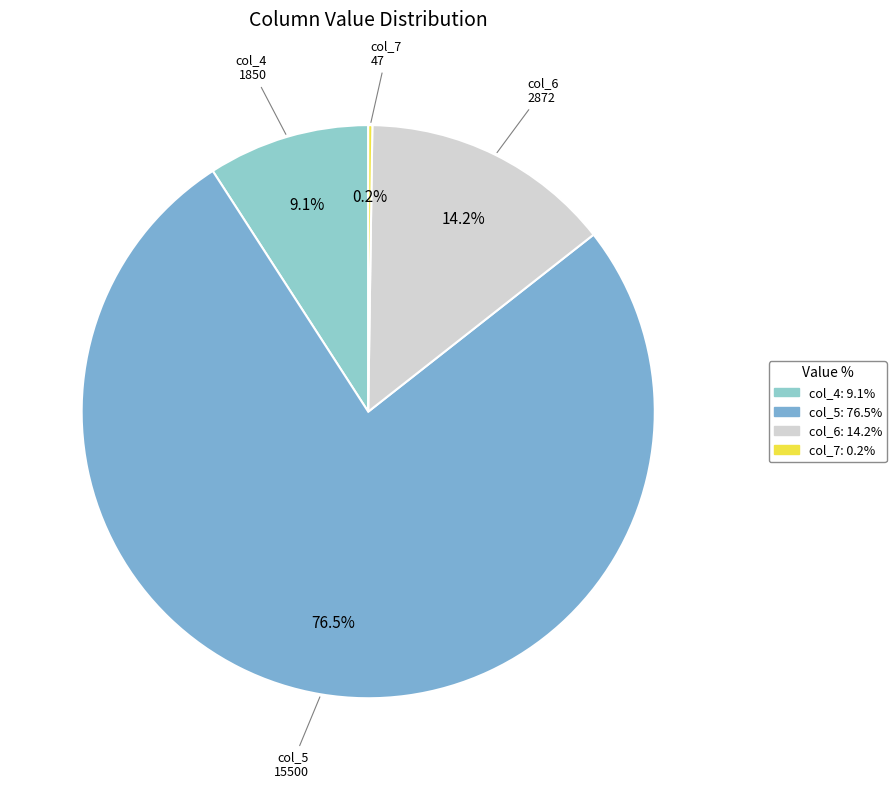

Is there any slice that represents more than half of the pie?

Yes